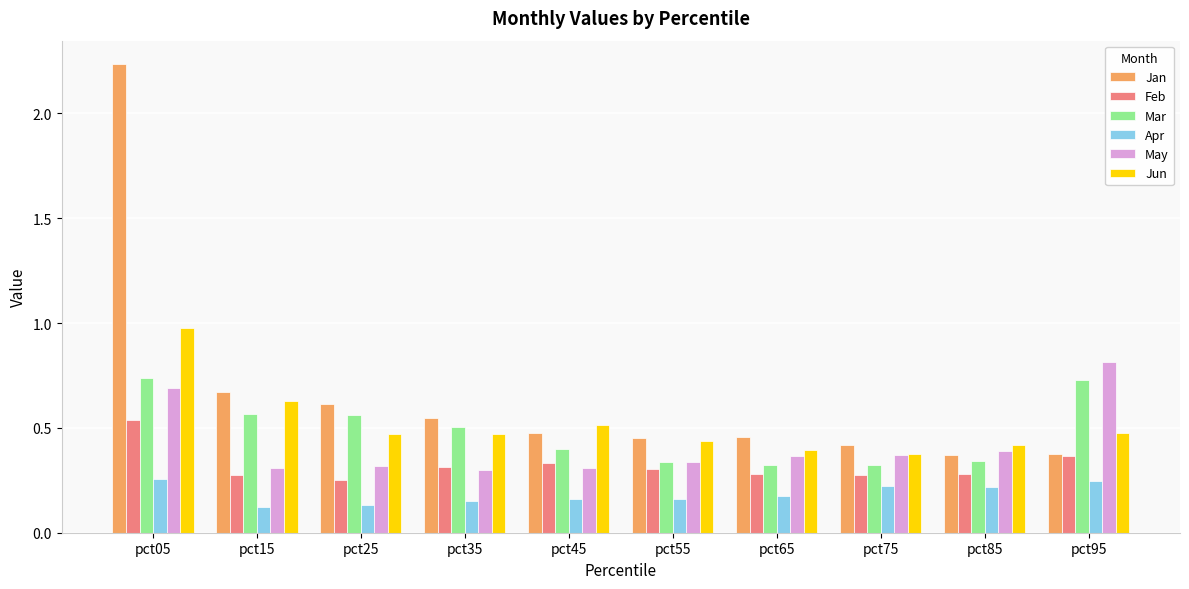

Rank the series at pct85 from highest to lowest value.

Jun, May, Jan, Mar, Feb, Apr